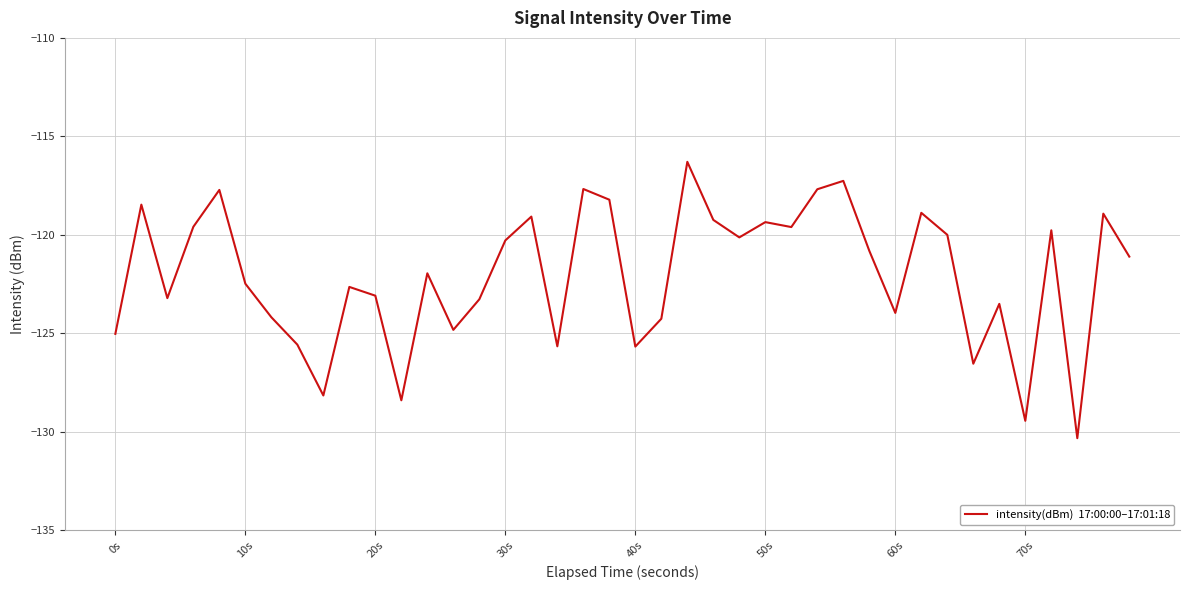

What is the smallest value displayed?

-130.3